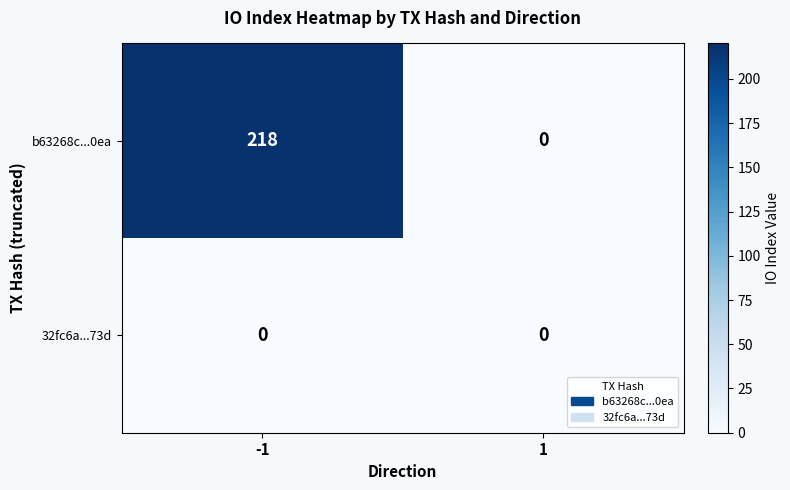

List the series in order of their overall mean, lowest first.

32fc6a...73d, b63268c...0ea